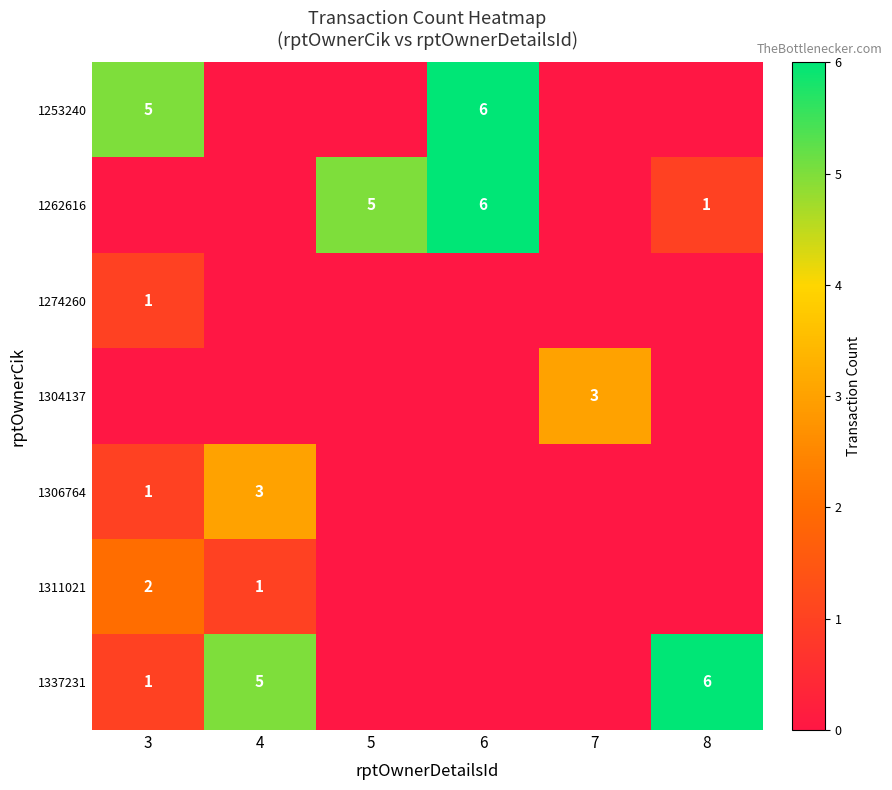

What is the difference between the highest and lowest values at 7?

3